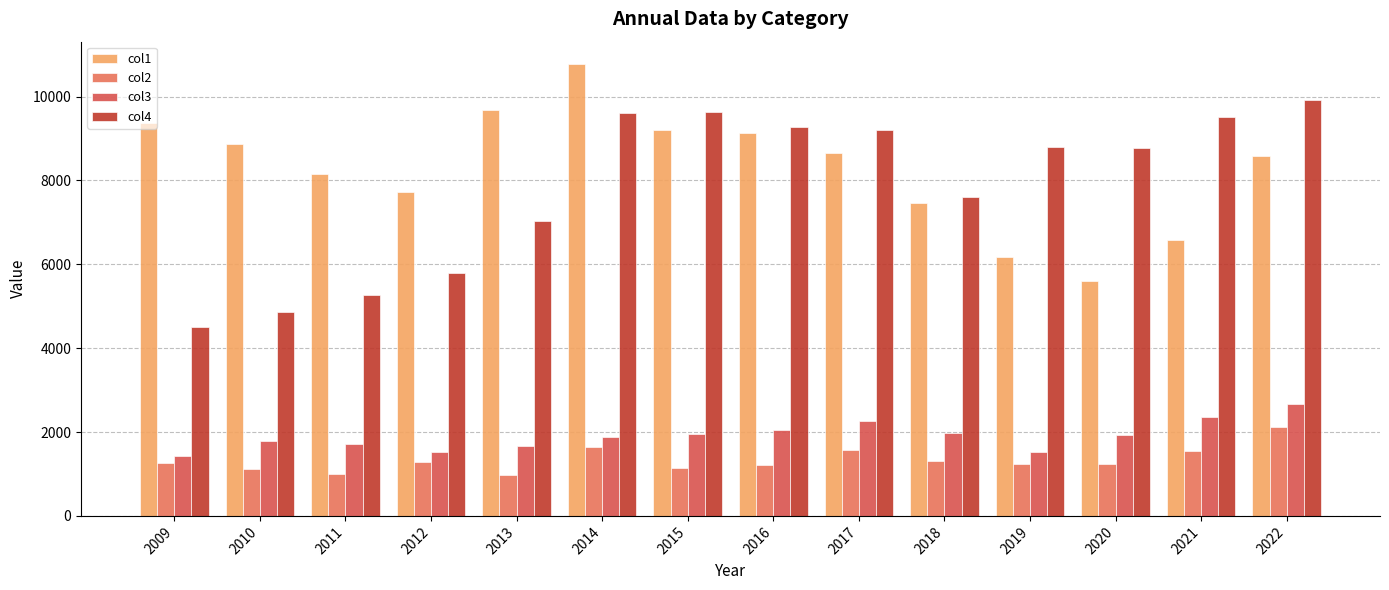

How many bars are there in each group?

4